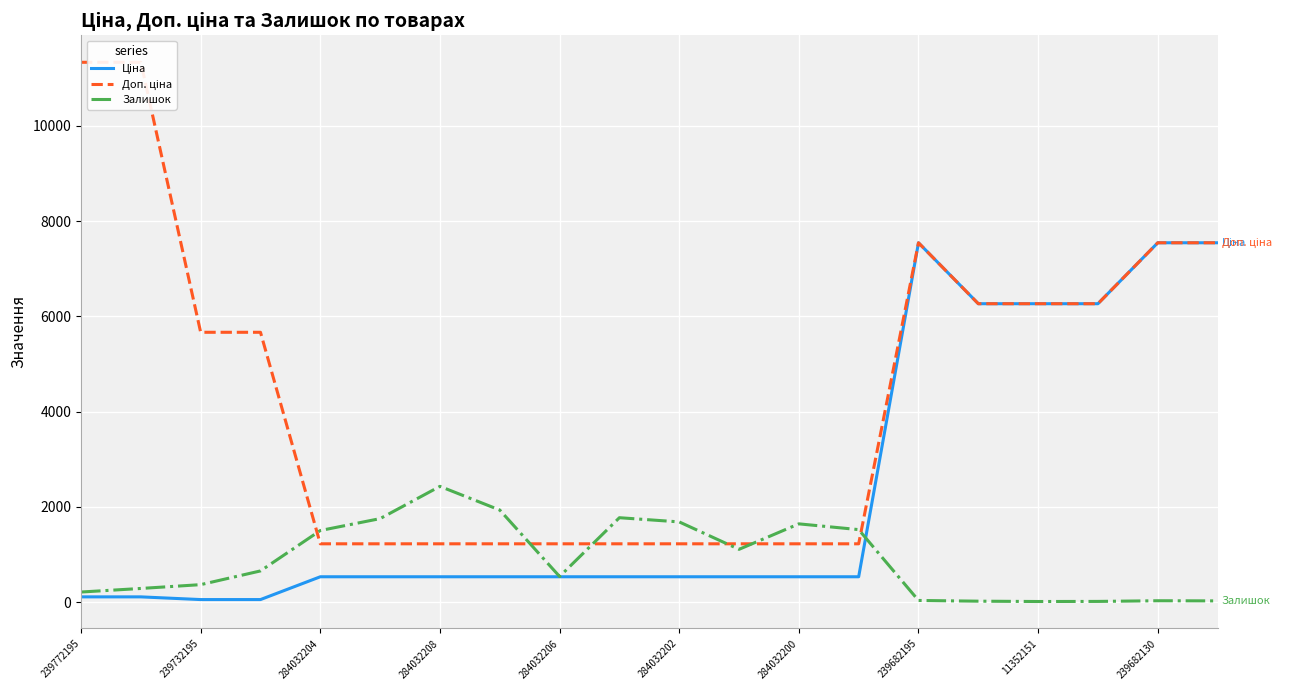

True or false: Залишок has a value of 2592.8 at 284032200.

False